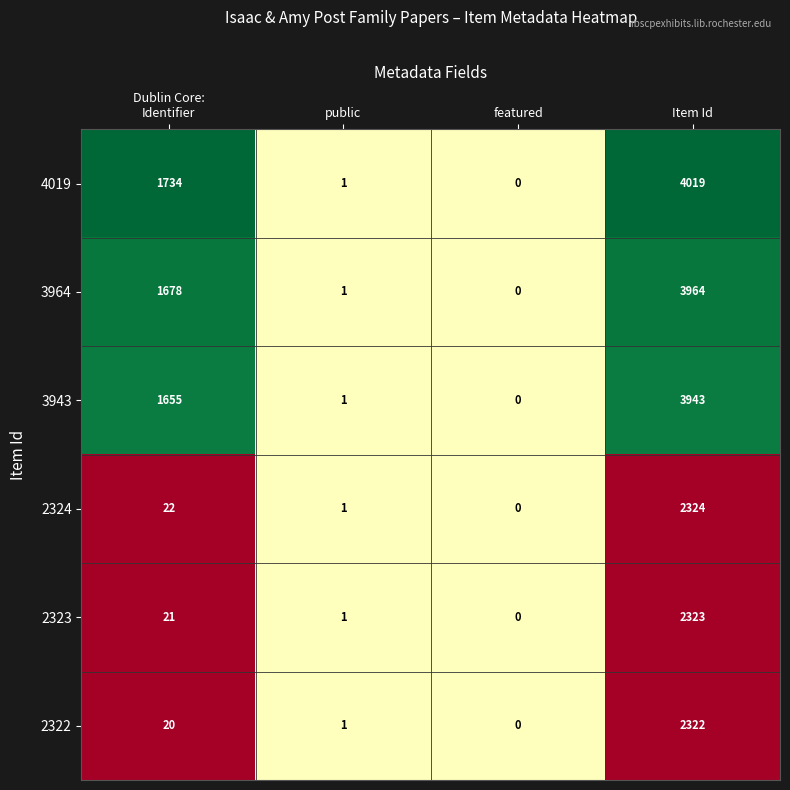

What is the difference between the second highest and minimum values in the 2324 series?

22